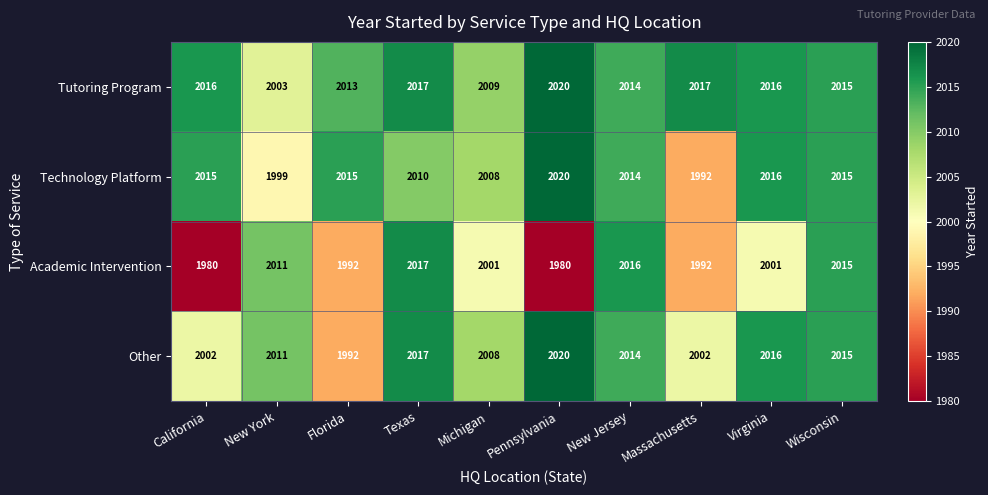

At how many categories does at least one series exceed 1981?

10